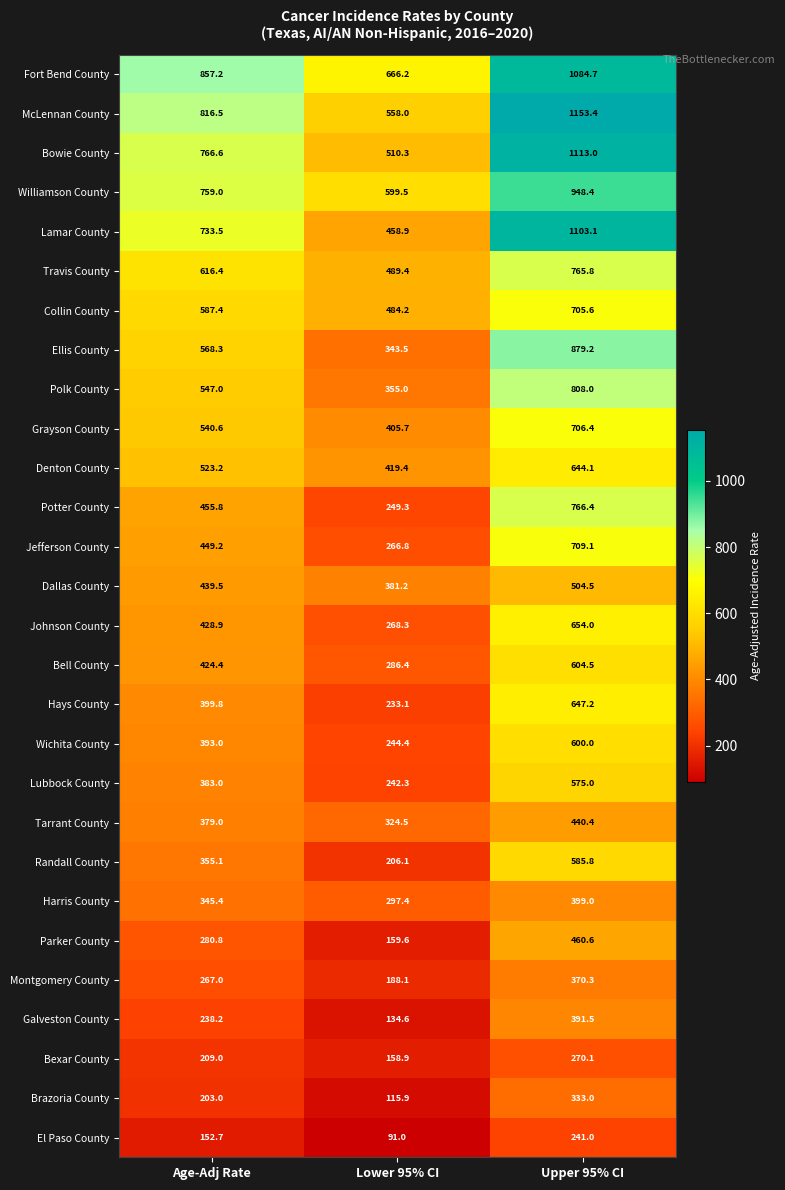

What value does the Bowie County series have at Lower 95% CI?

510.3